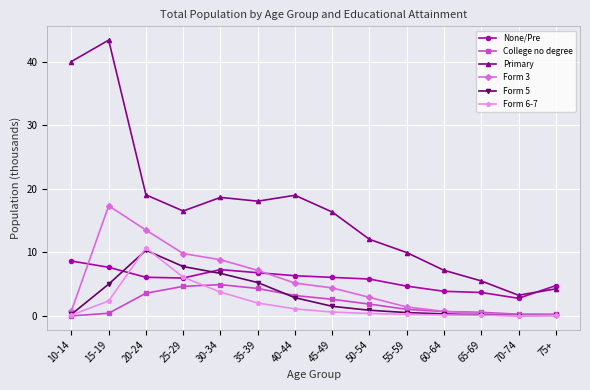

What is the difference between the Primary values at 30-34 and 10-14?

21.4